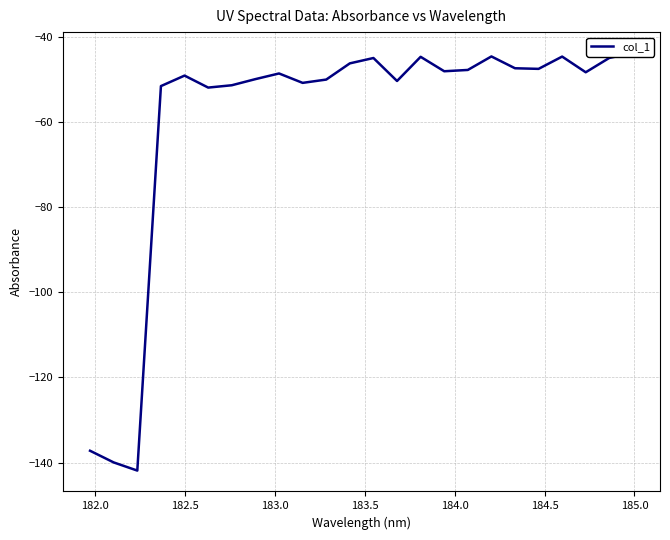

Count the number of values greater than -48.

10